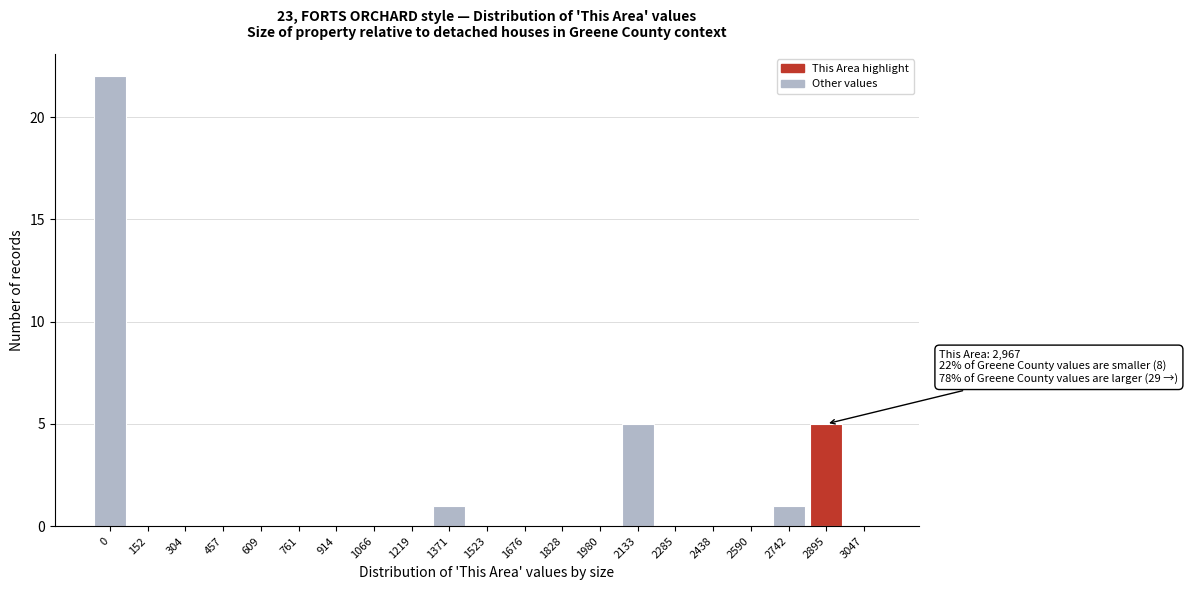

Reading left to right, what are all the values shown in this chart?

0=22	152=0	304=0	457=0	609=0	761=0	914=0	1066=0	1219=0	1371=1	1523=0	1676=0	1828=0	1980=0	2133=5	2285=0	2438=0	2590=0	2742=1	2895=5	3047=0